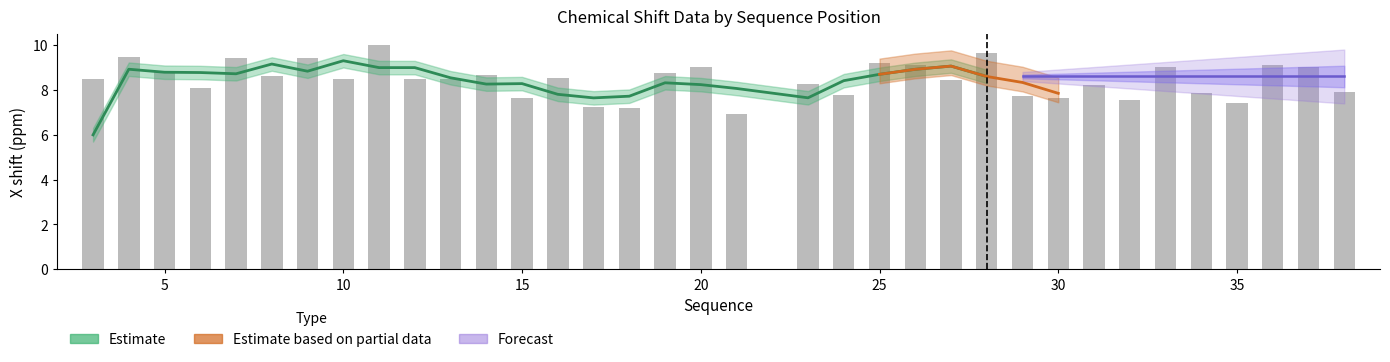

What is the minimum value shown in the chart?

6.9